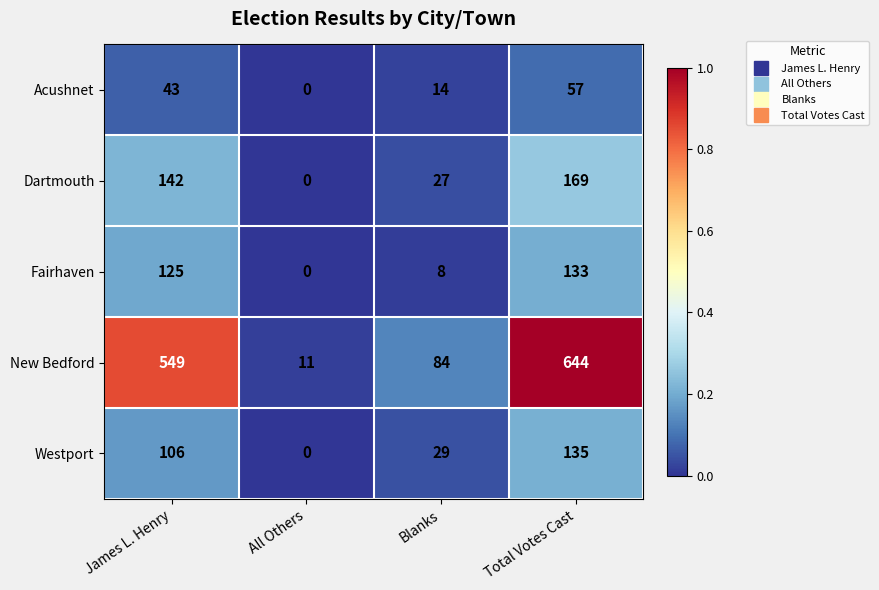

Reading right to left, what are all the values shown in this chart?

Acushnet: 57	14	0	43
Dartmouth: 169	27	0	142
Fairhaven: 133	8	0	125
New Bedford: 644	84	11	549
Westport: 135	29	0	106